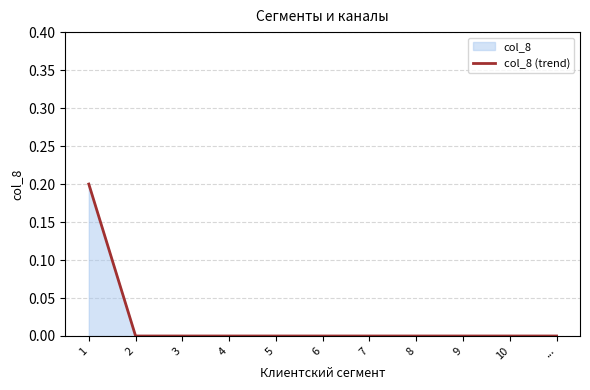

Reading left to right, list all the values displayed in this chart.

0.2	0.0	0.0	0.0	0.0	0.0	0.0	0.0	0.0	0.0	0.0